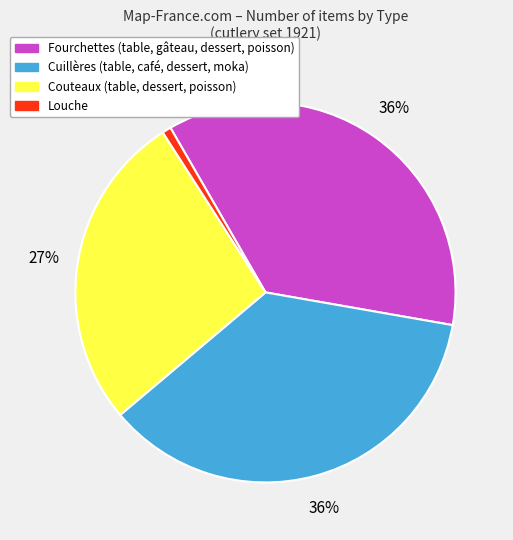

Does any single category account for the majority?

No